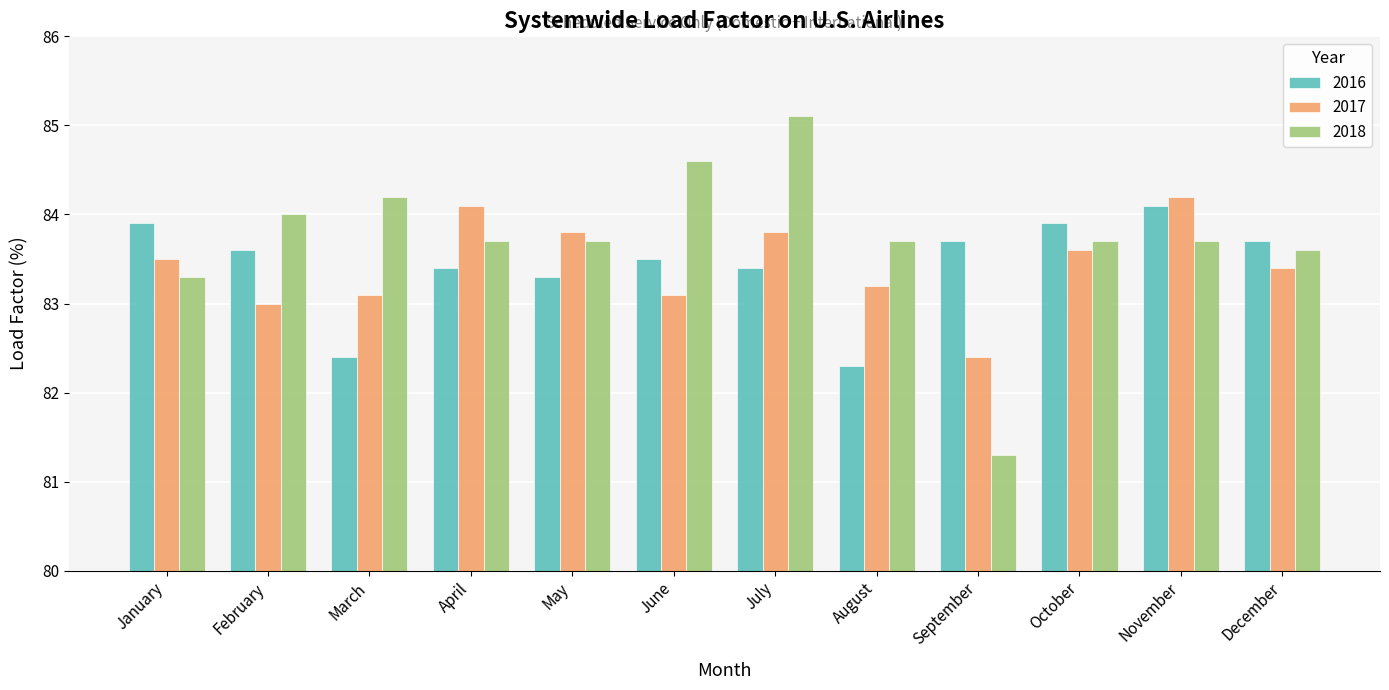

What are all the series names shown in the legend?

2016, 2017, 2018